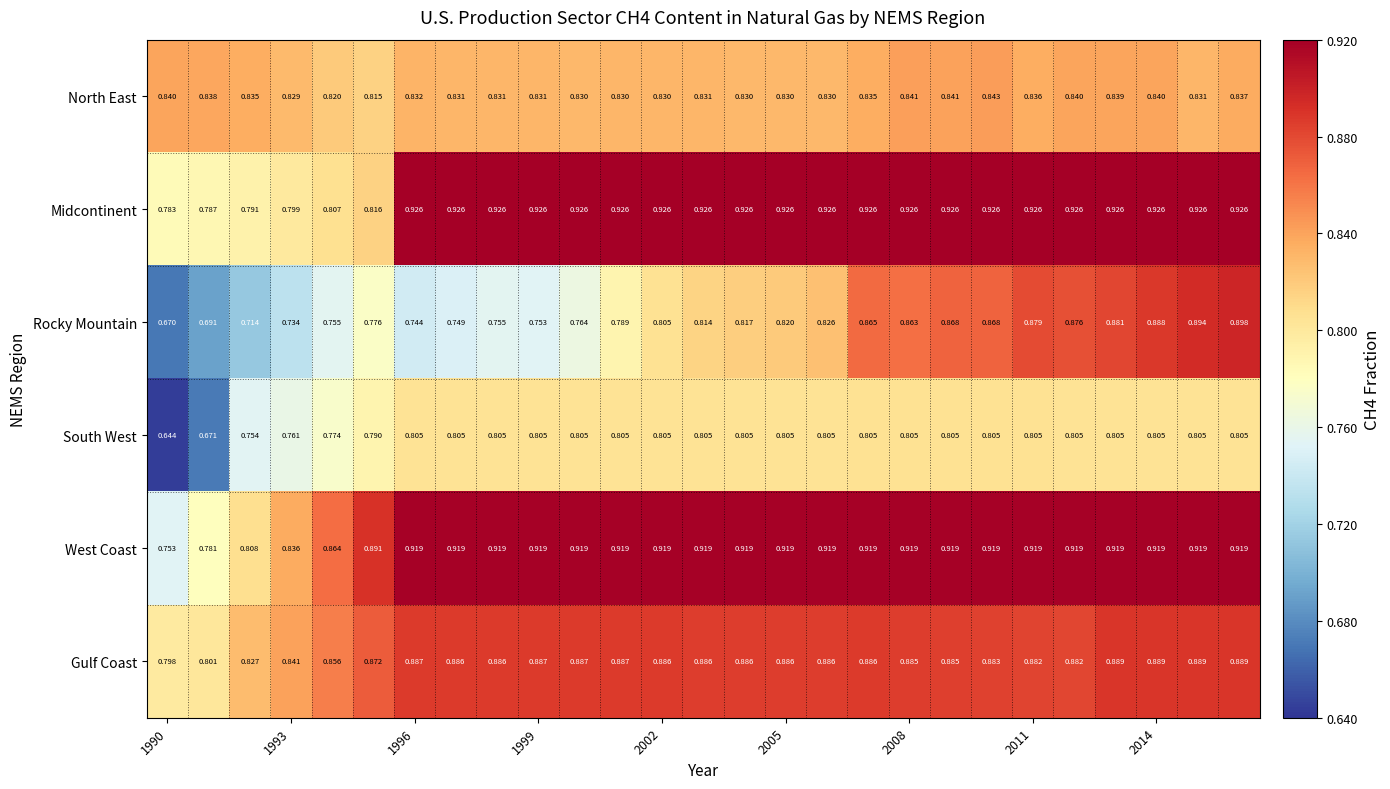

Which series has the widest spread of values?

Rocky Mountain